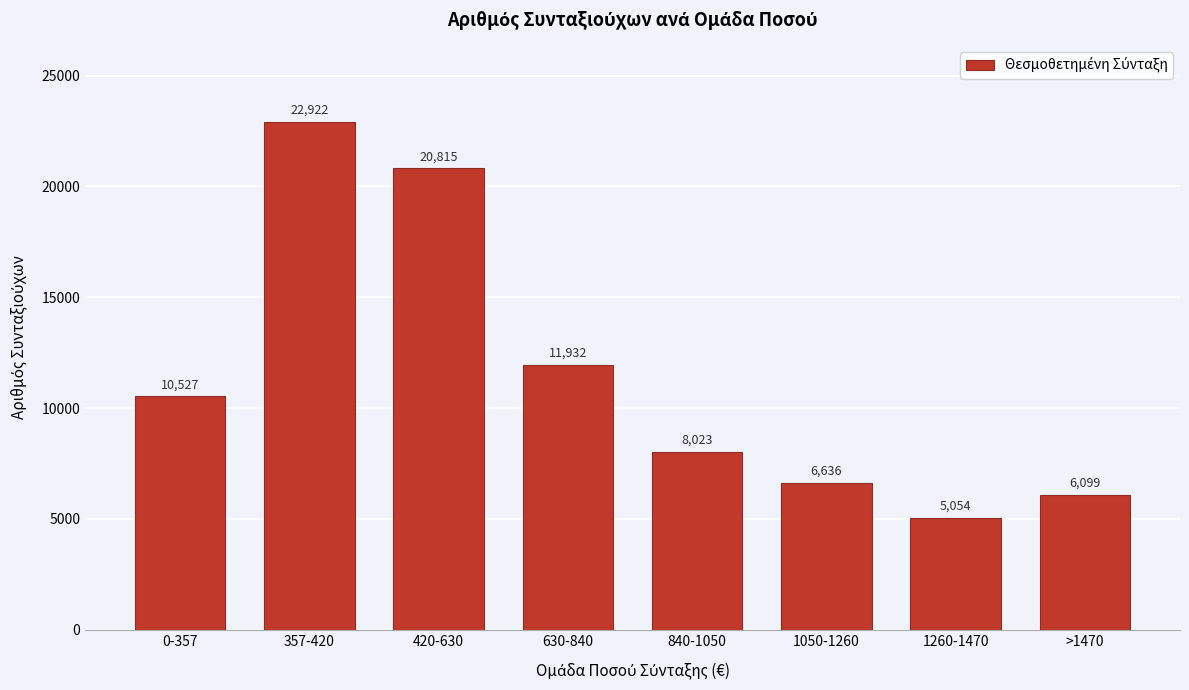

Reading left to right, list all the values displayed in this chart.

10527	22922	20815	11932	8023	6636	5054	6099